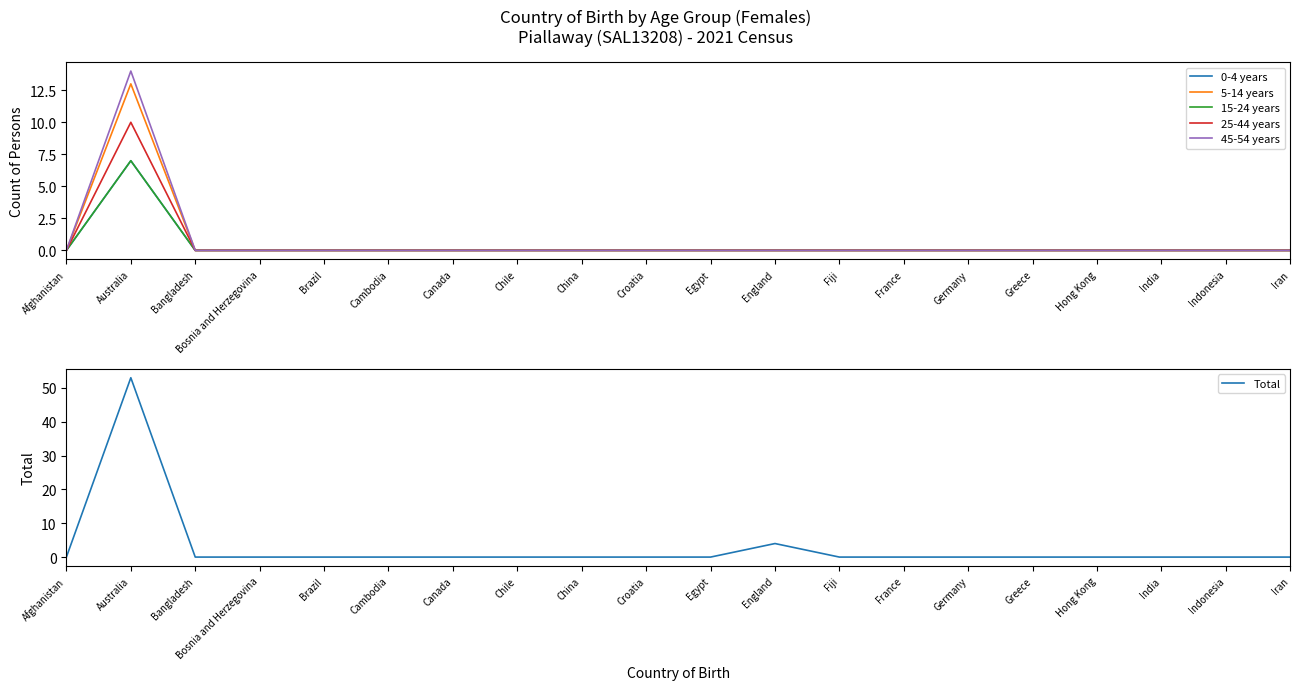

What are all the series names shown in the legend?

0-4 years, 5-14 years, 15-24 years, 25-44 years, 45-54 years, Total